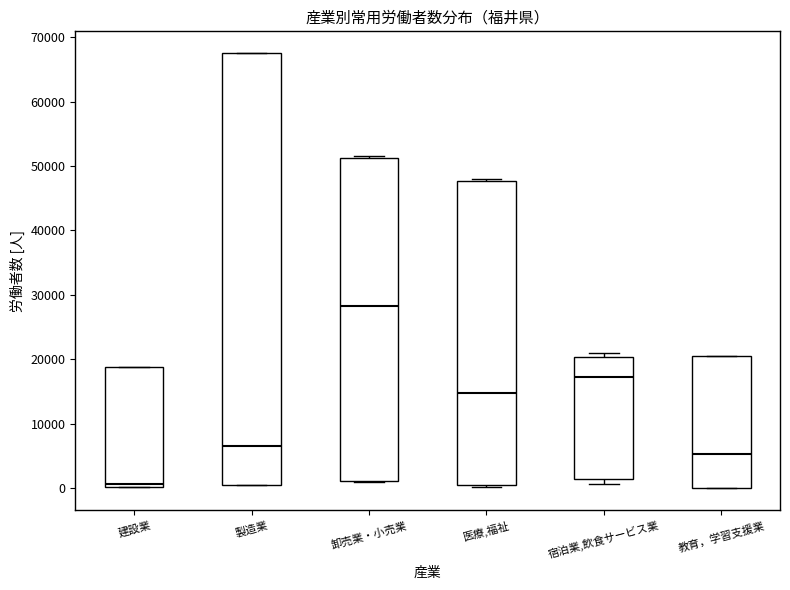

Which box's median line is the lowest?

建設業